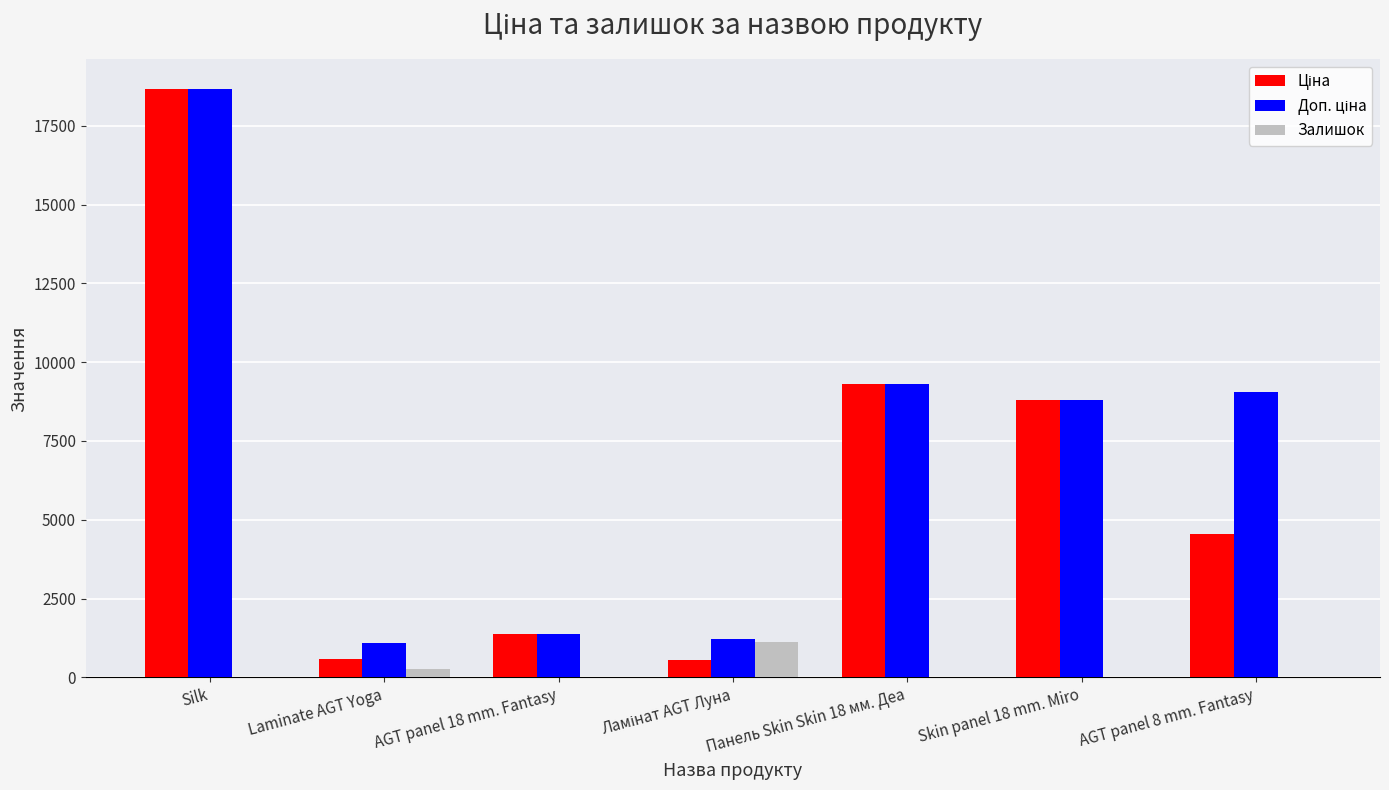

Which label corresponds to the largest value in the chart?

Silk